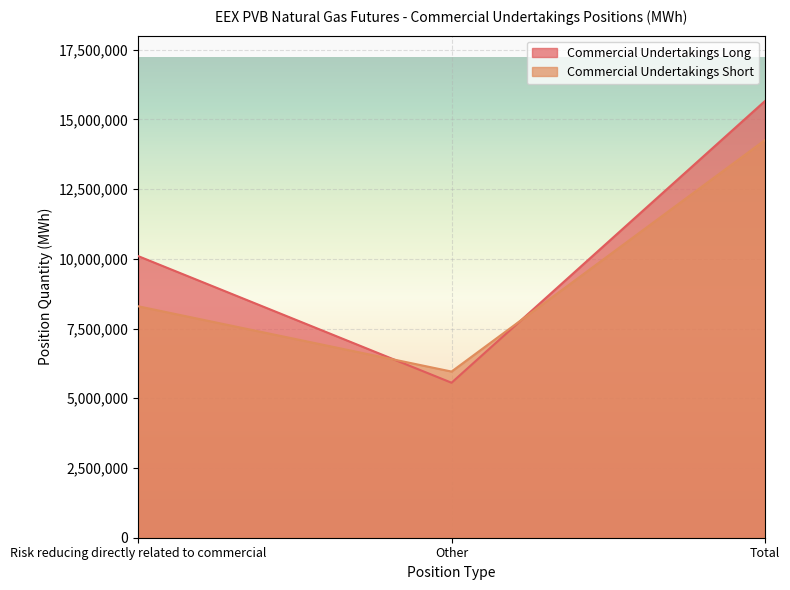

What is the smallest value displayed?

5557918